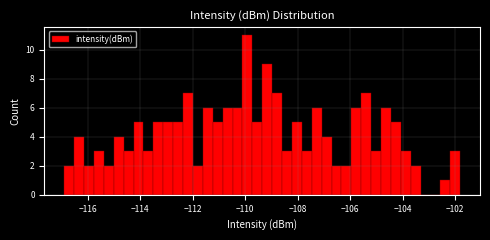

Around what value on the x-axis is the tallest bar? Give the approximate position of its centre, as read against the axis.

-110.0